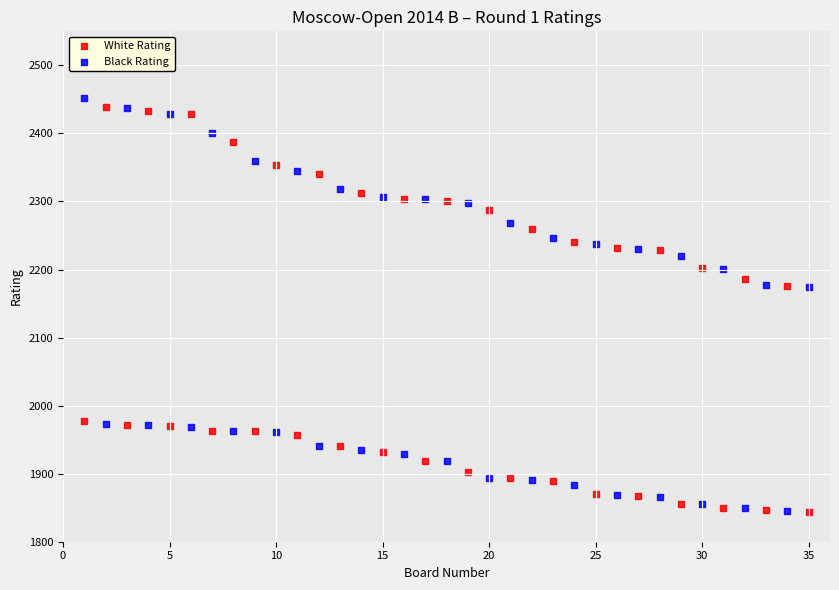

Across all data points, what is the range of X values (max minus min)?

34